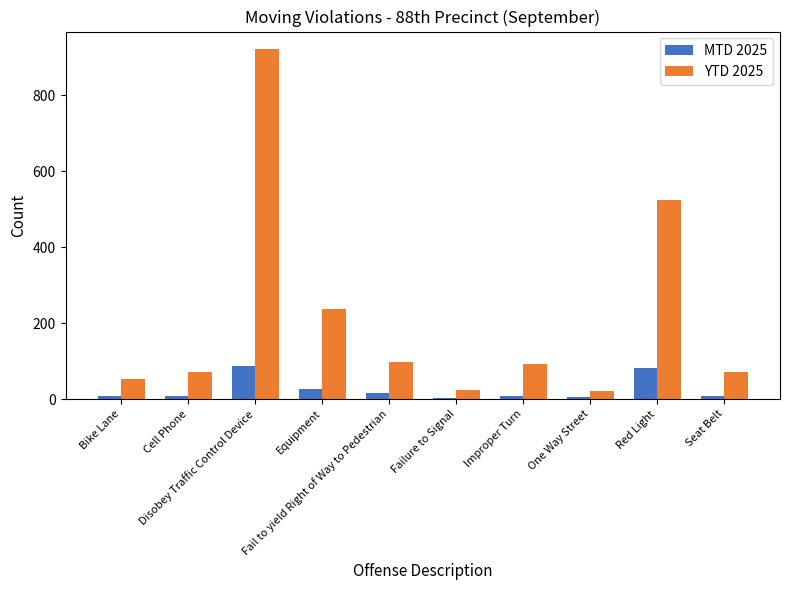

What are all the series names shown in the legend?

MTD 2025, YTD 2025